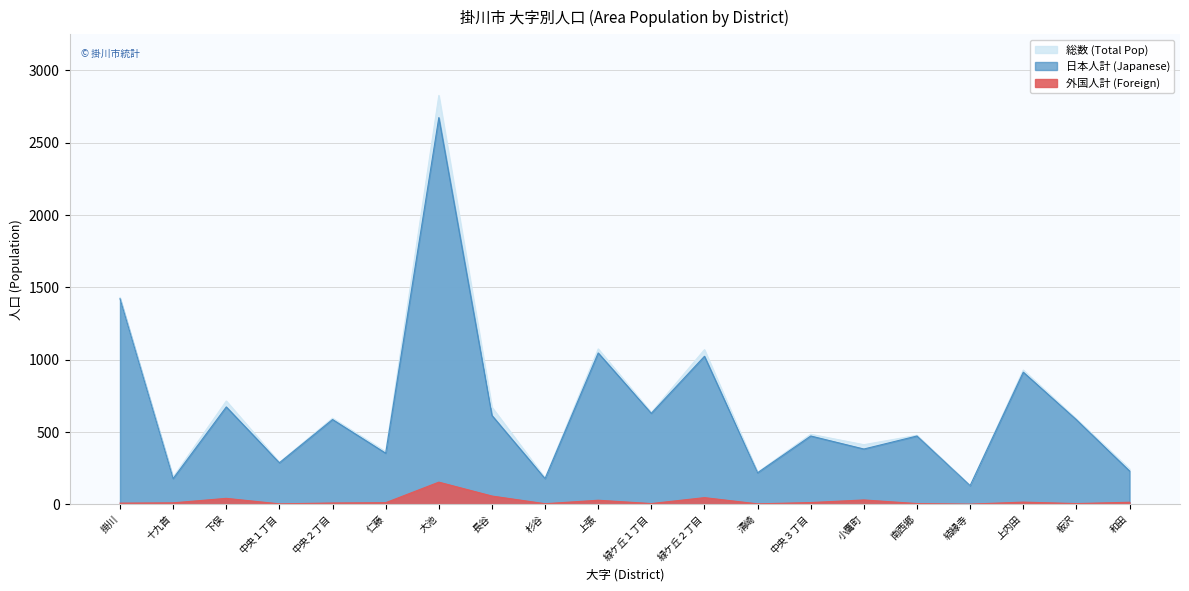

At how many categories does at least one series exceed 1944?

1